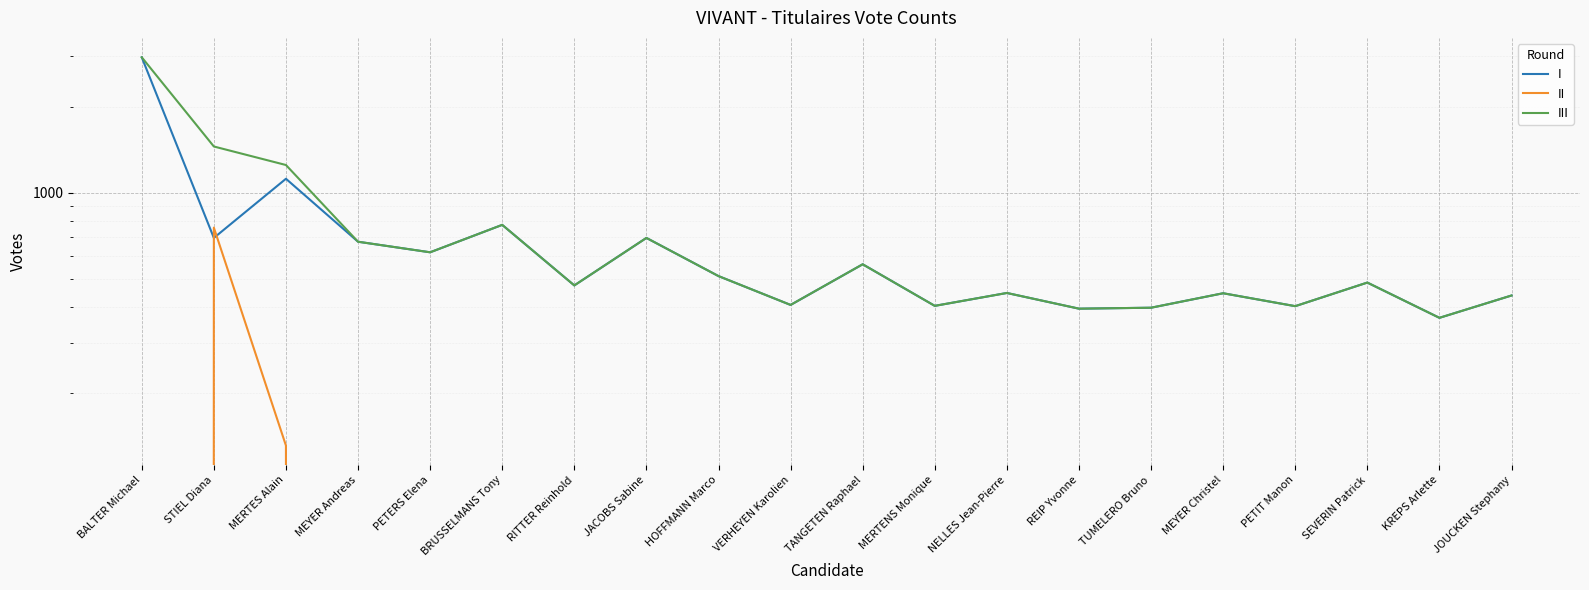

True or false: I and II cross at least once.

True